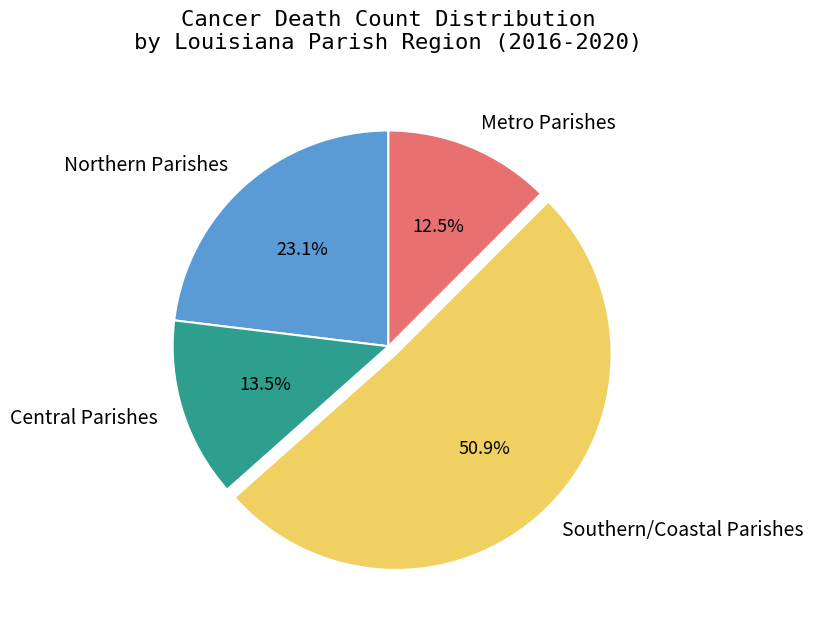

Combined, do Central Parishes and Northern Parishes account for over 50%?

No